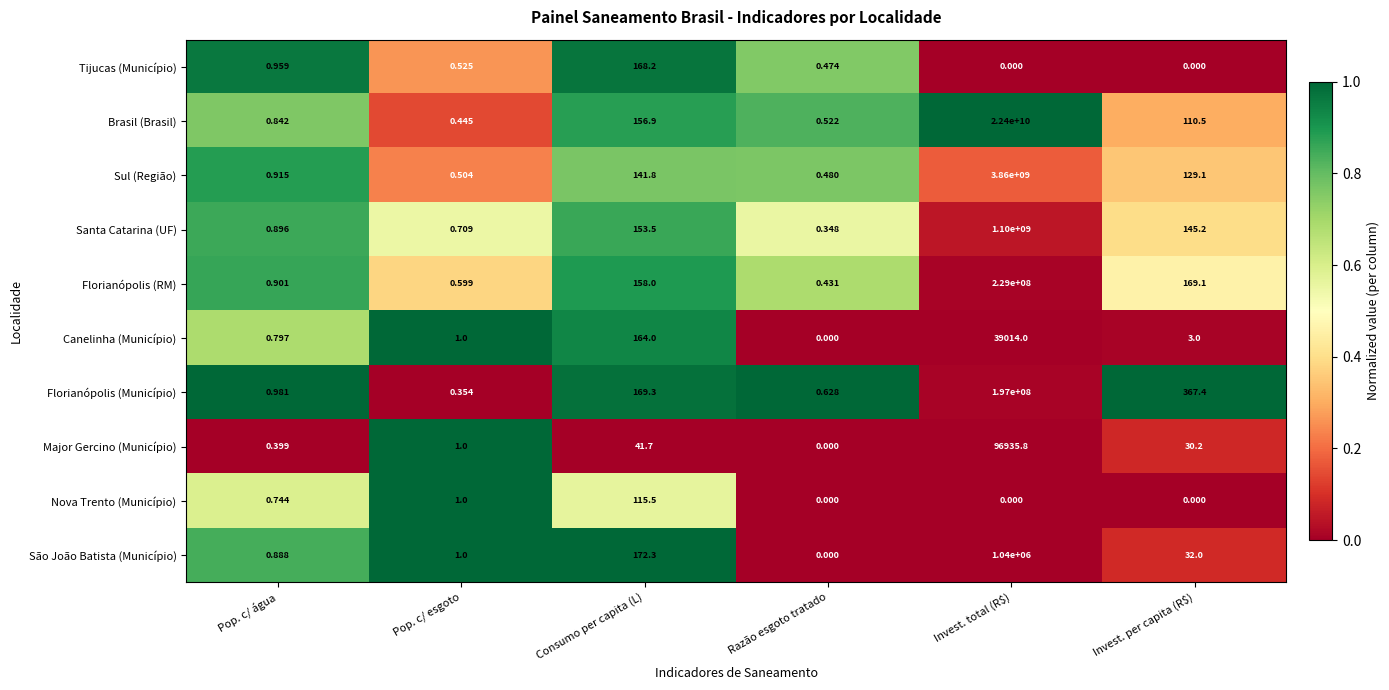

At which category is the sum across all series the highest?

Invest. total (R$)